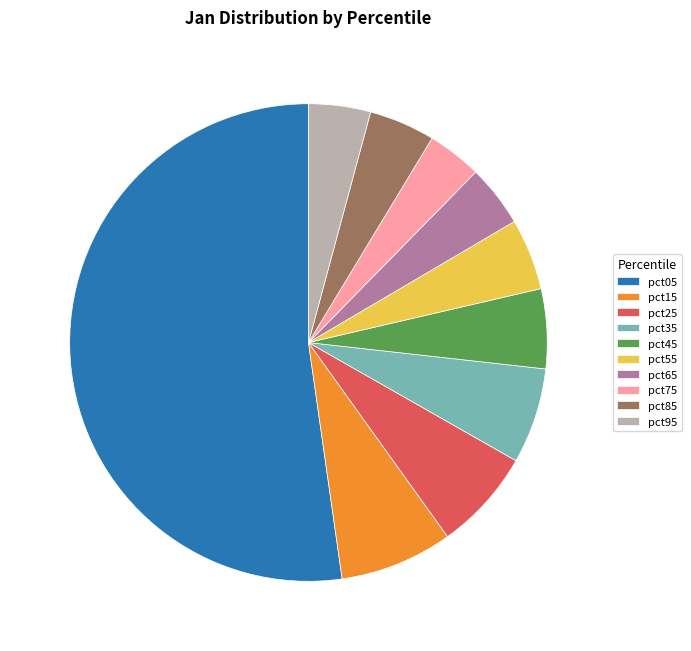

Between pct55 and pct25, which is larger?

pct25